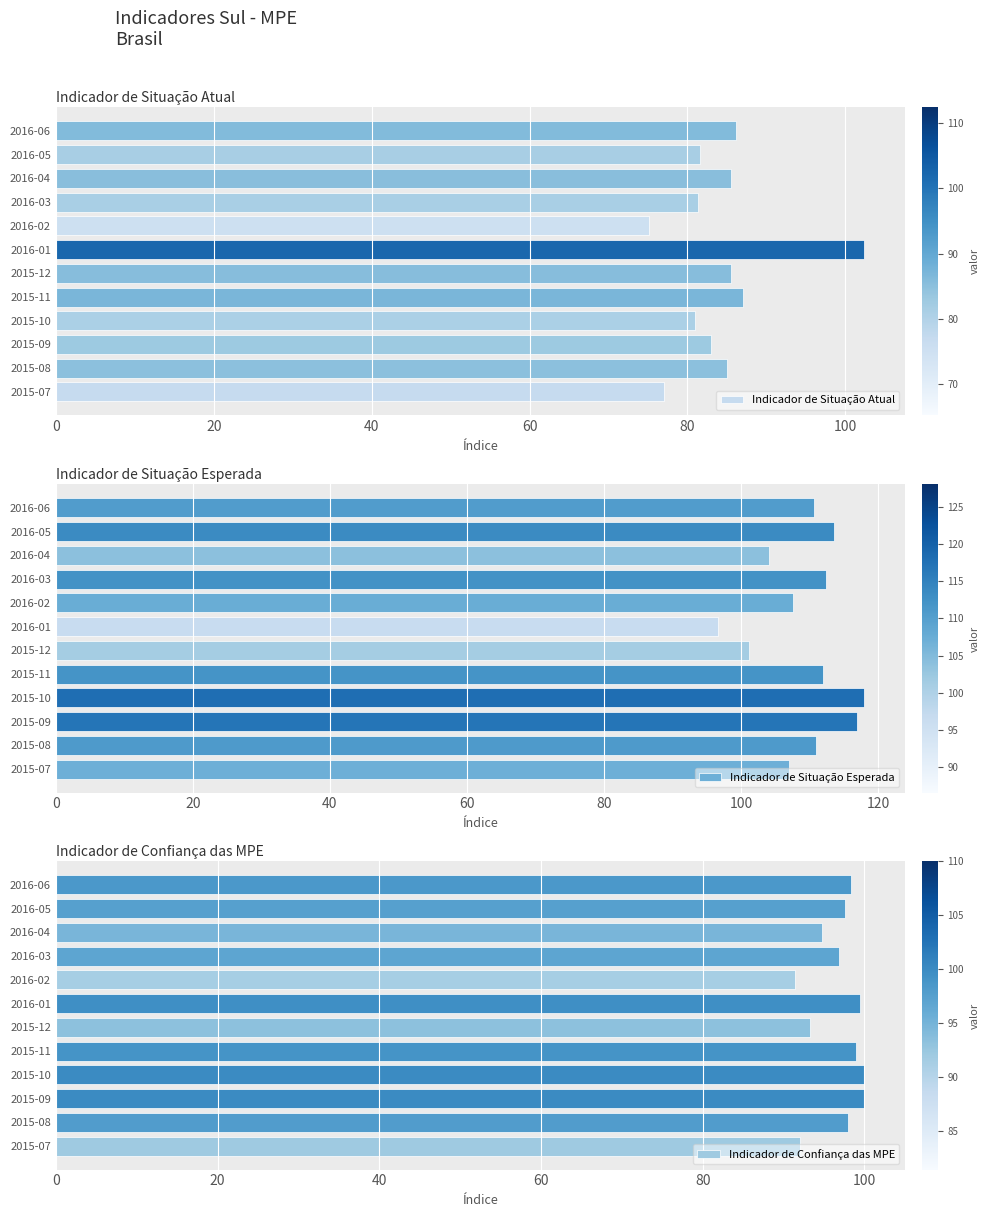

The Indicador de Situação Atual series shows 85.5 at 2015-12. True or false?

True